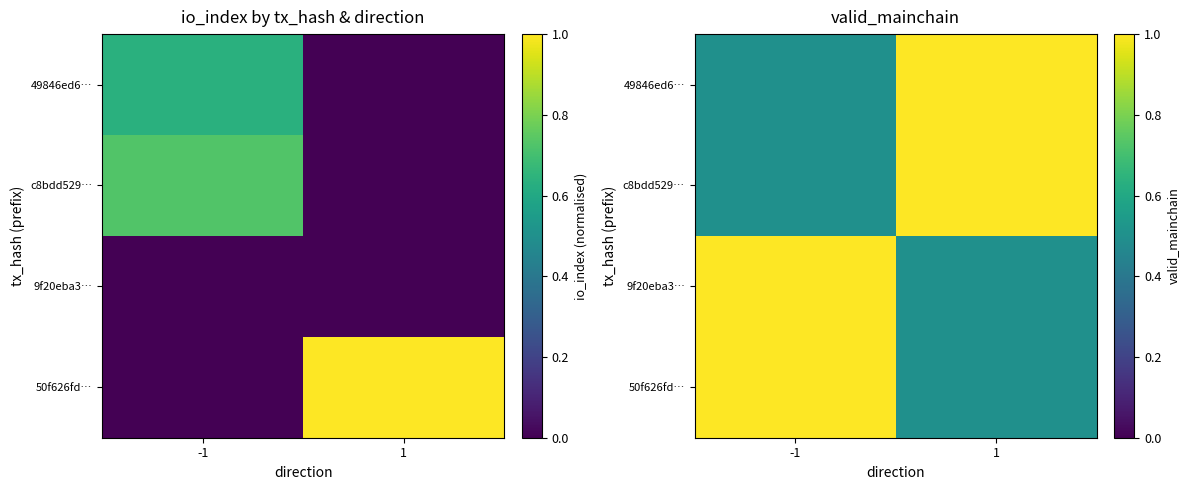

Which category has the highest value in the c8bdd529… series?

1